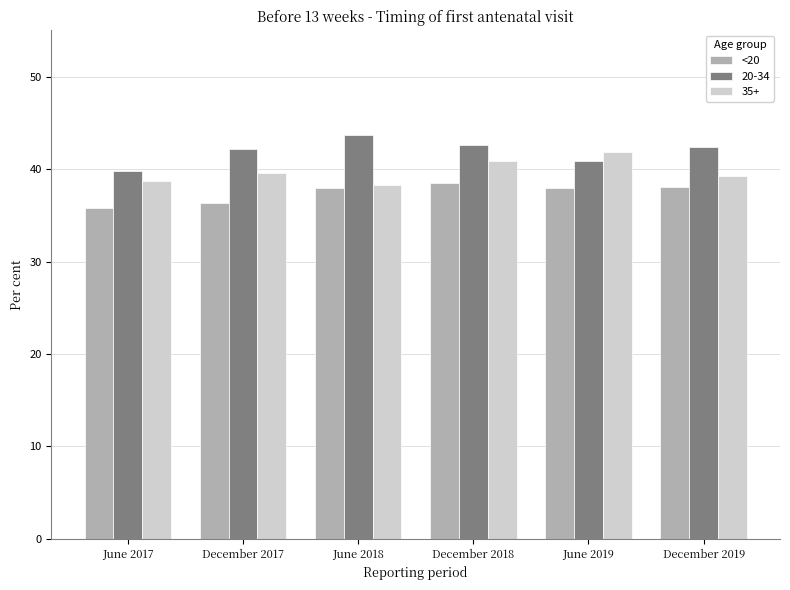

What is the sum of all 35+ values?

238.6